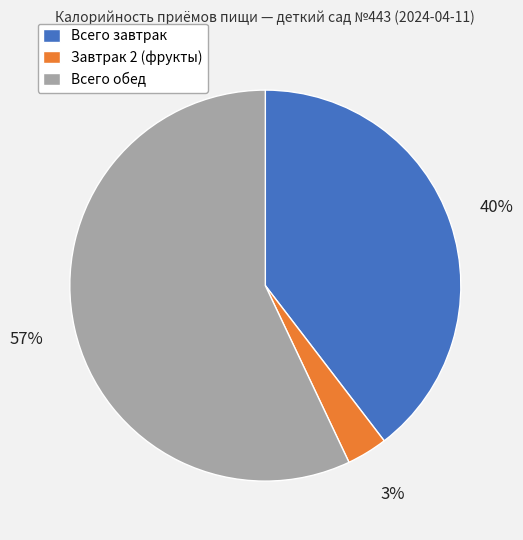

How many slices are in this pie chart?

3